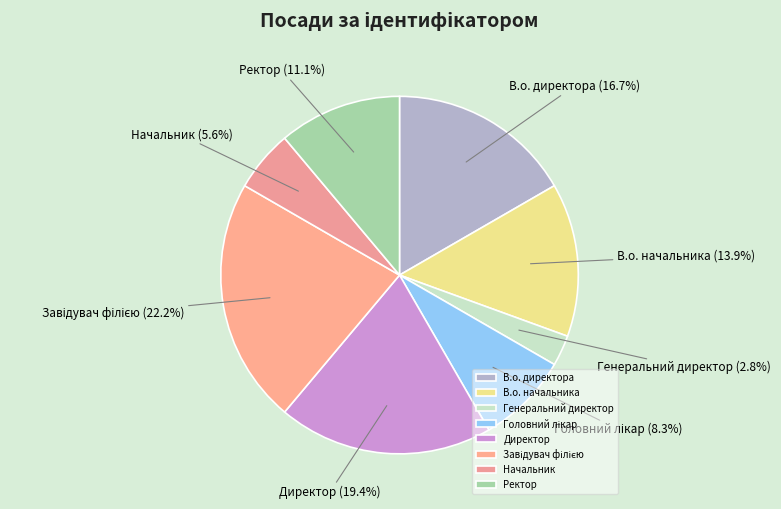

Is there a majority slice in this chart?

No